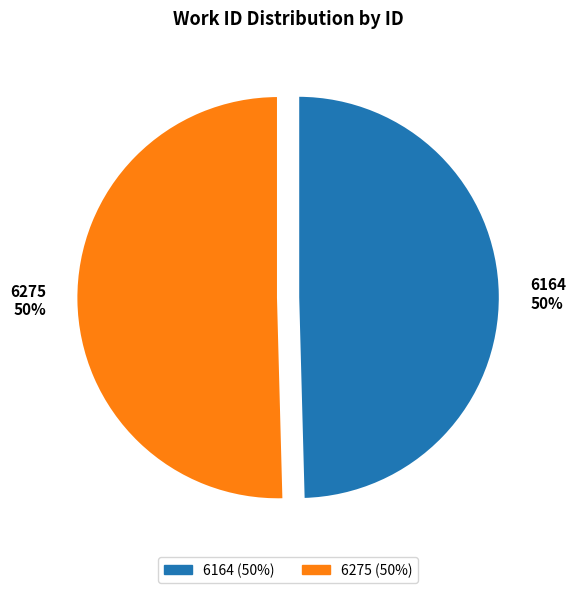

Is the sum of 6275 50% and 6164 50% greater than half?

Yes